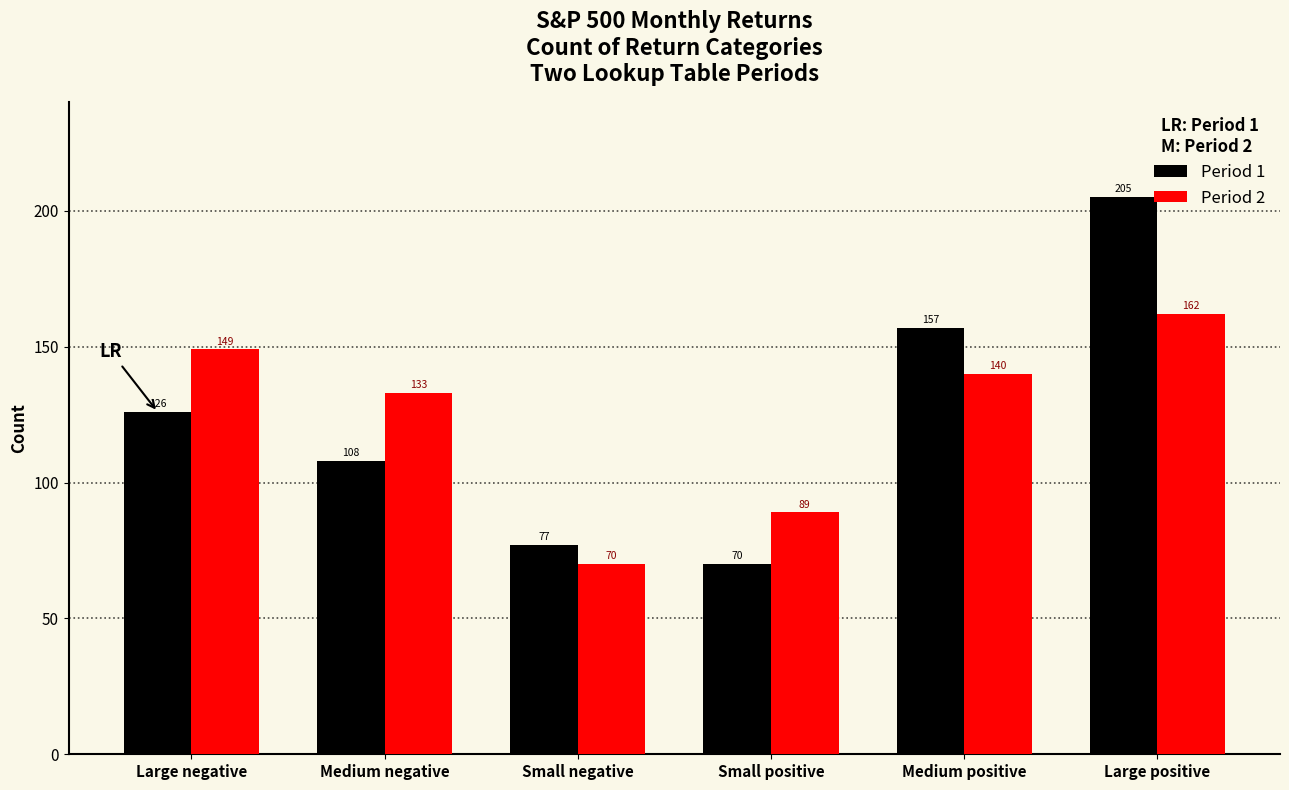

Reading right to left, transcribe all the data shown in this chart.

Period 1: Large positive=205	Medium positive=157	Small positive=70	Small negative=77	Medium negative=108	Large negative=126
Period 2: Large positive=162	Medium positive=140	Small positive=89	Small negative=70	Medium negative=133	Large negative=149